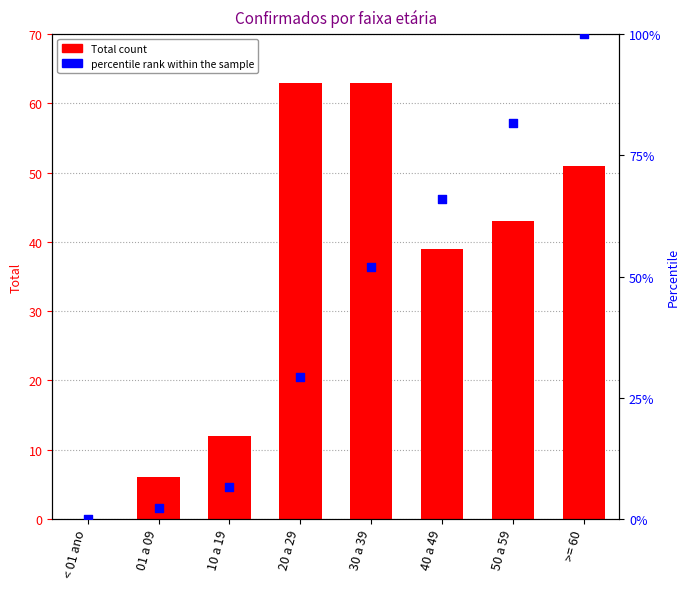

What is the total value across all series at 20 a 29?

92.2